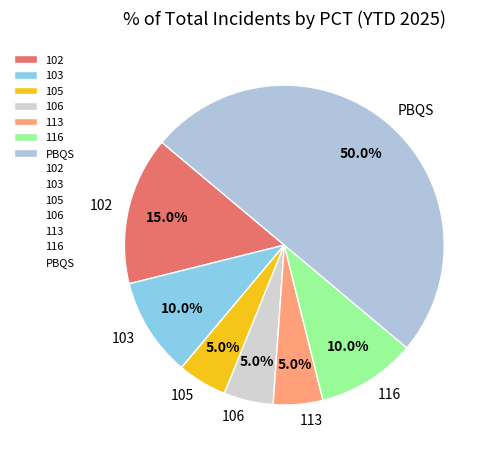

Which category has the biggest portion of the pie?

PBQS